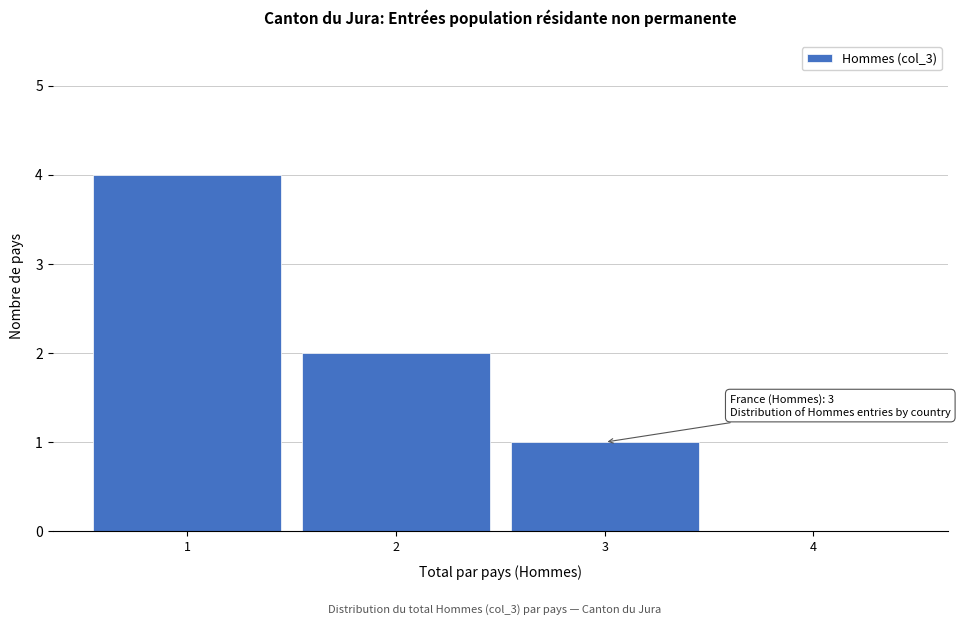

Over which range of the x-axis is the bar tallest?

0.5 to 1.5